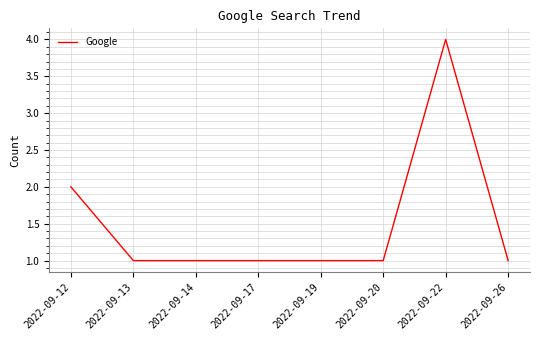

What is the greatest value displayed?

4